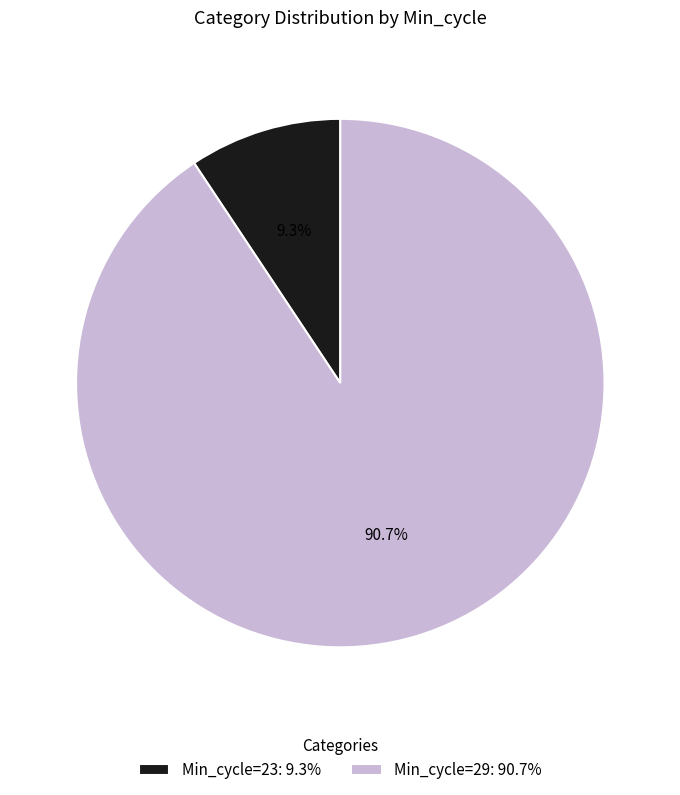

Rank the categories by value from highest to lowest.

Min_cycle=29: 90.7%, Min_cycle=23: 9.3%